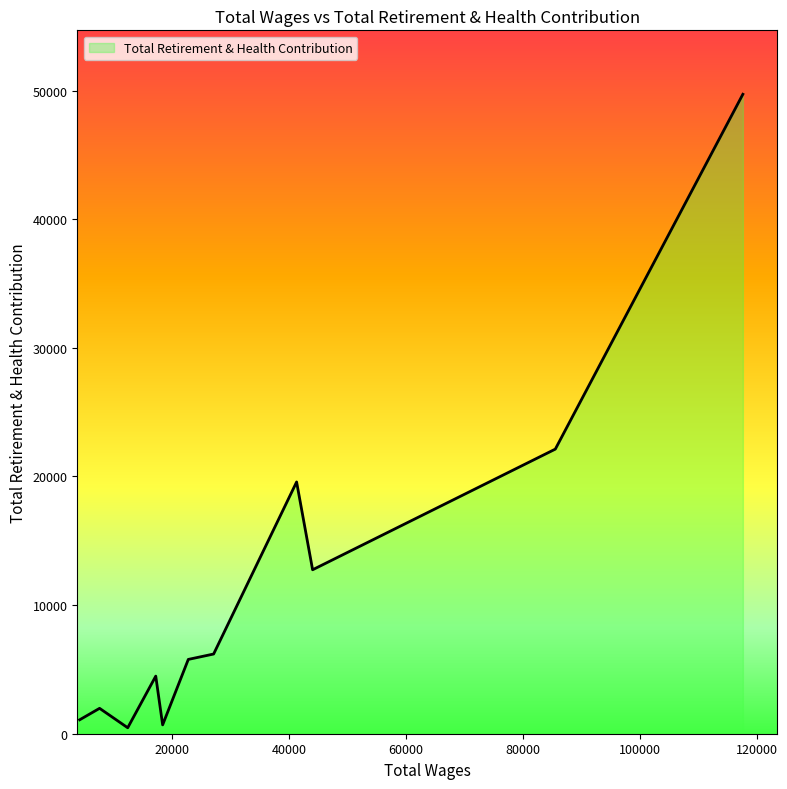

What is the difference between the maximum and minimum values?

49247